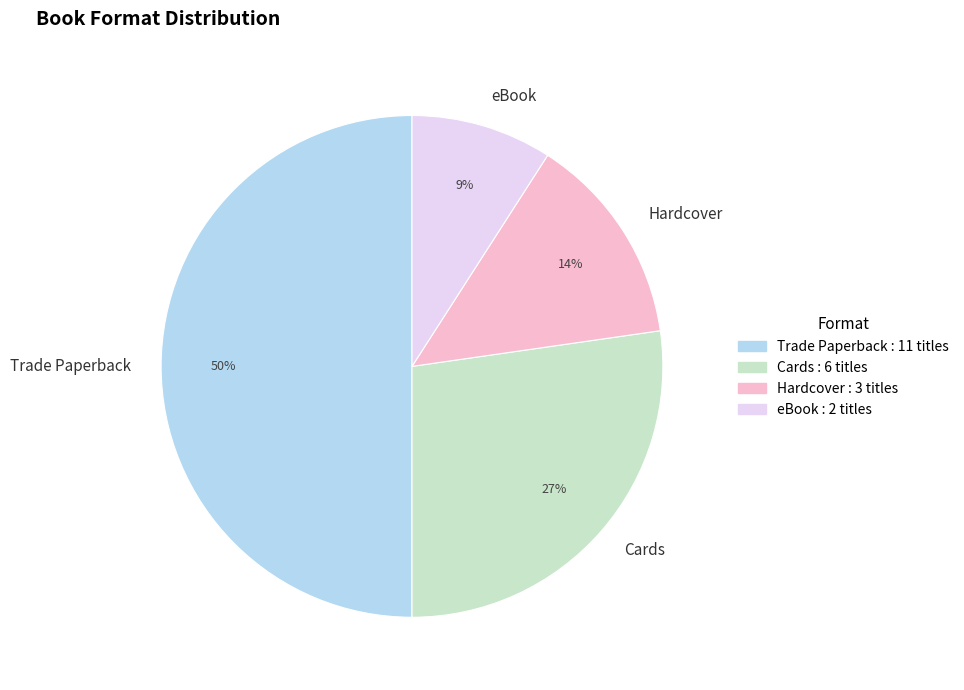

What is the ratio of the value at Cards to the value at Trade Paperback?

0.5